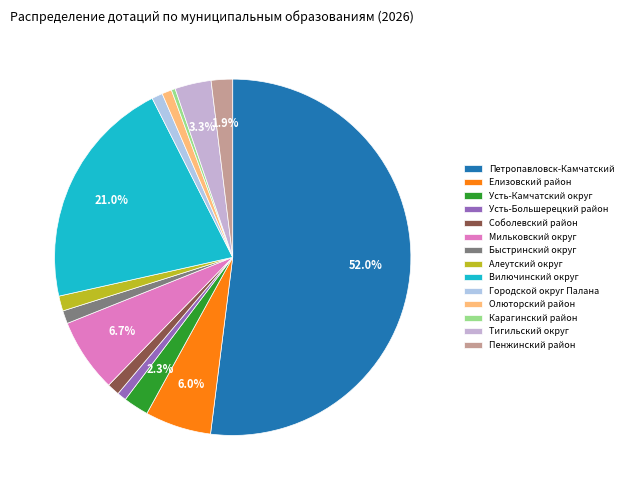

Combined, what portion of the pie is Вилючинский округ and Соболевский район?

22.2%